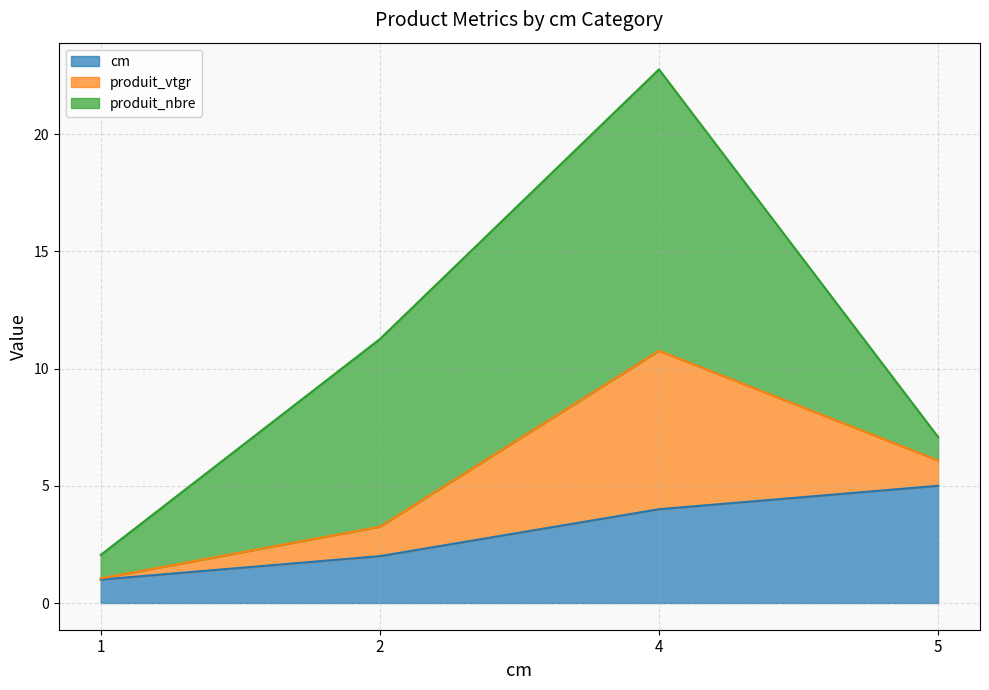

True or false: cm has a value of 2.0 at 2.

True